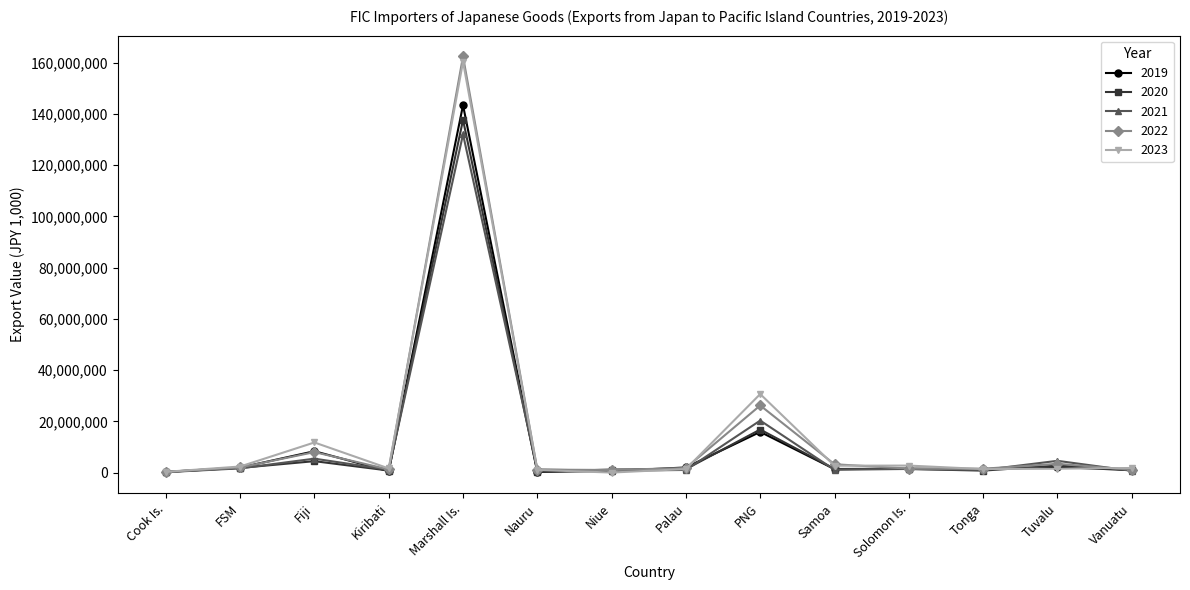

Which label corresponds to the largest value in the chart?

Marshall Is.